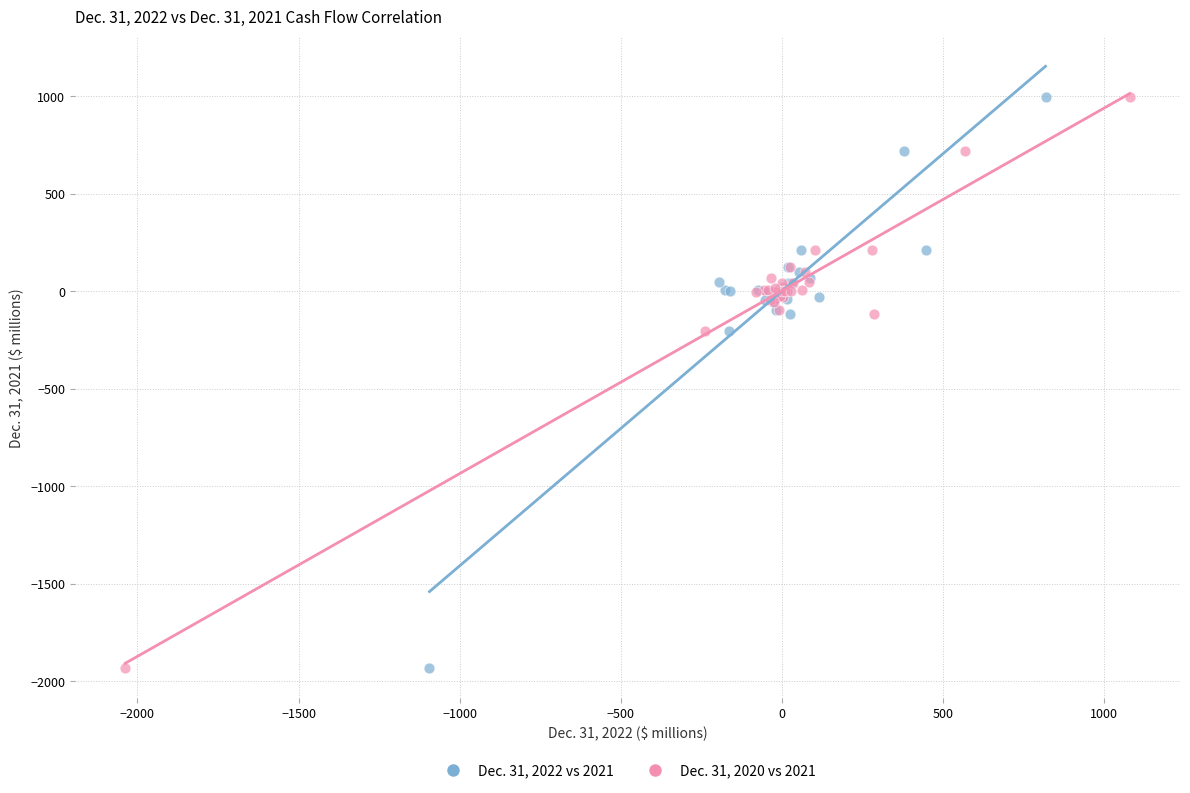

What are all the series names shown in the legend?

Dec. 31, 2022 vs 2021, Dec. 31, 2020 vs 2021